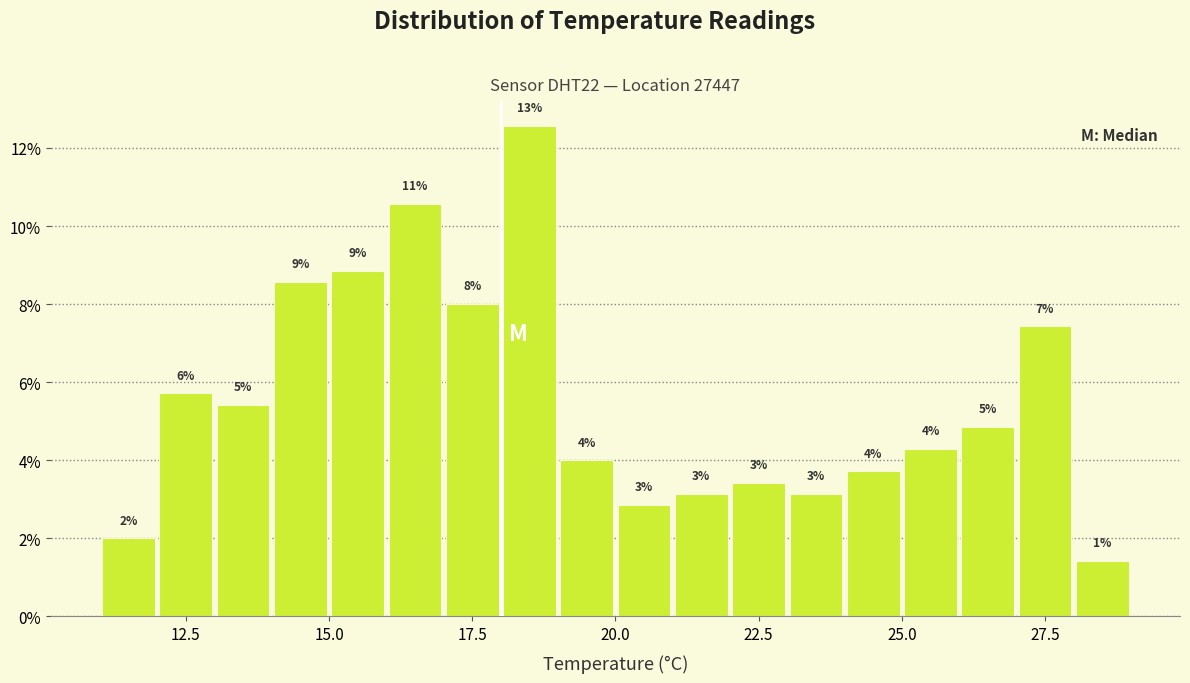

Around what value on the x-axis is the tallest bar? Give the approximate position of its centre, as read against the axis.

18.5